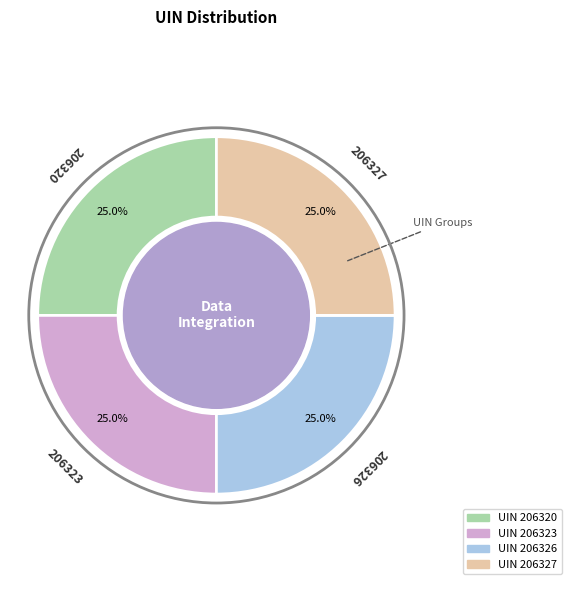

Is there a majority slice in this chart?

No